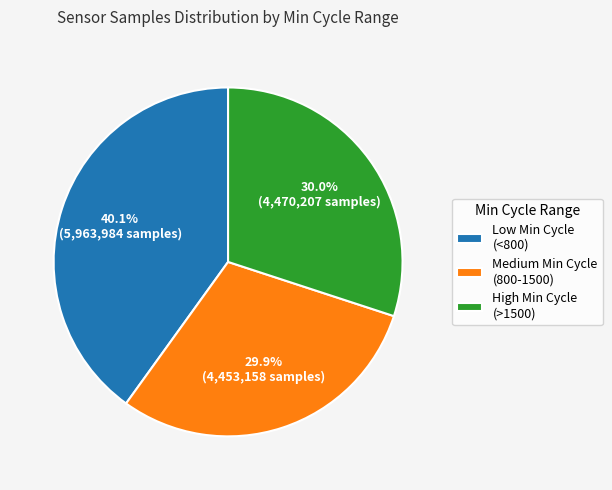

What is the largest slice in the pie chart?

Low Min Cycle (<800)